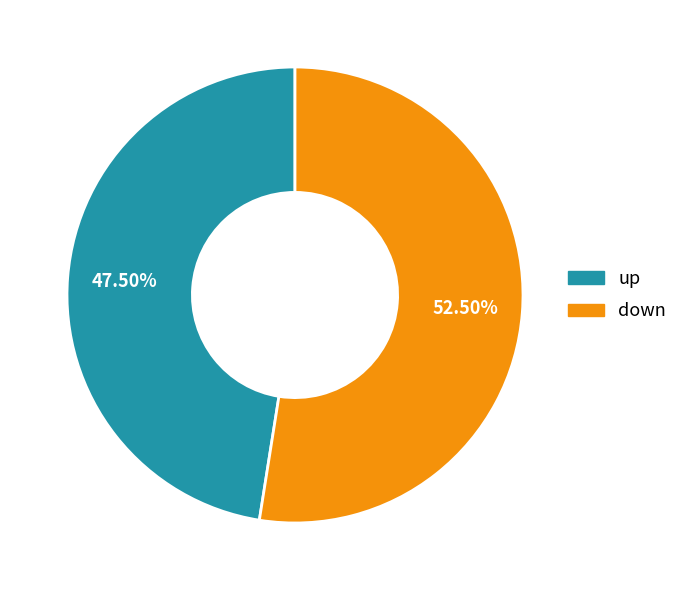

Rank the categories by value from lowest to highest.

up, down